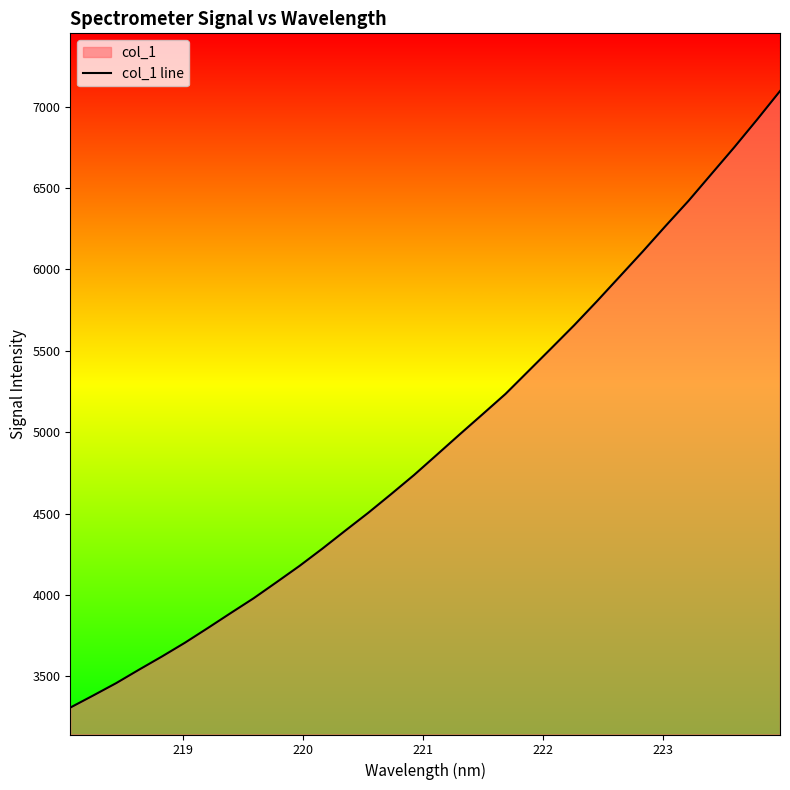

What is the smallest value displayed?

3307.4